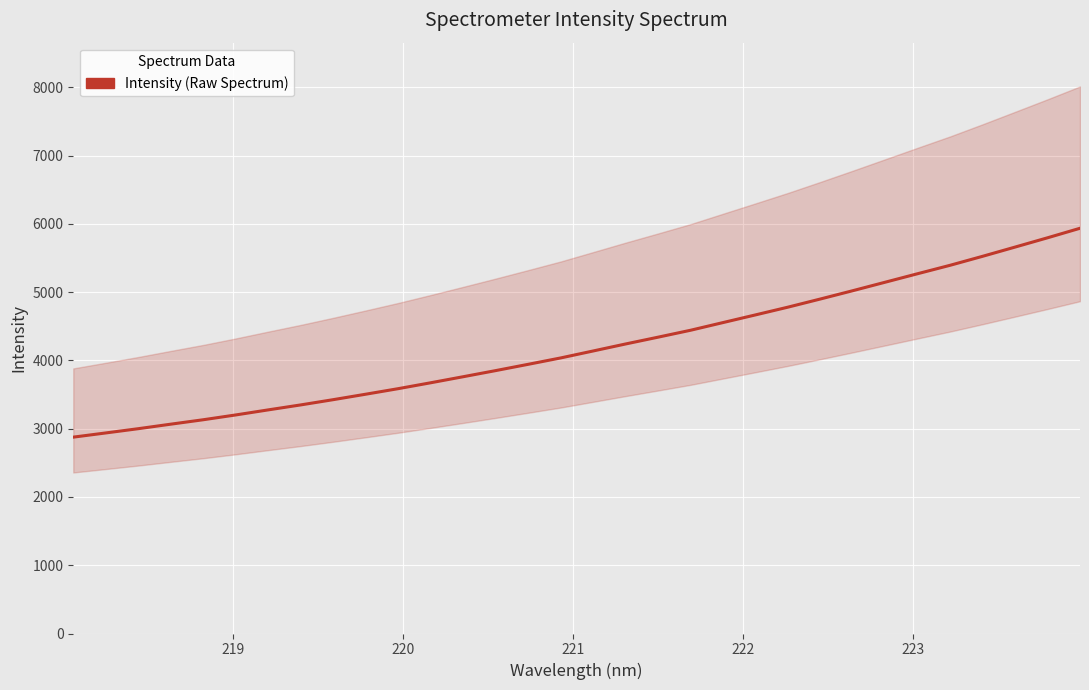

The chart shows a value of 4458.7 at 218. True or false?

False